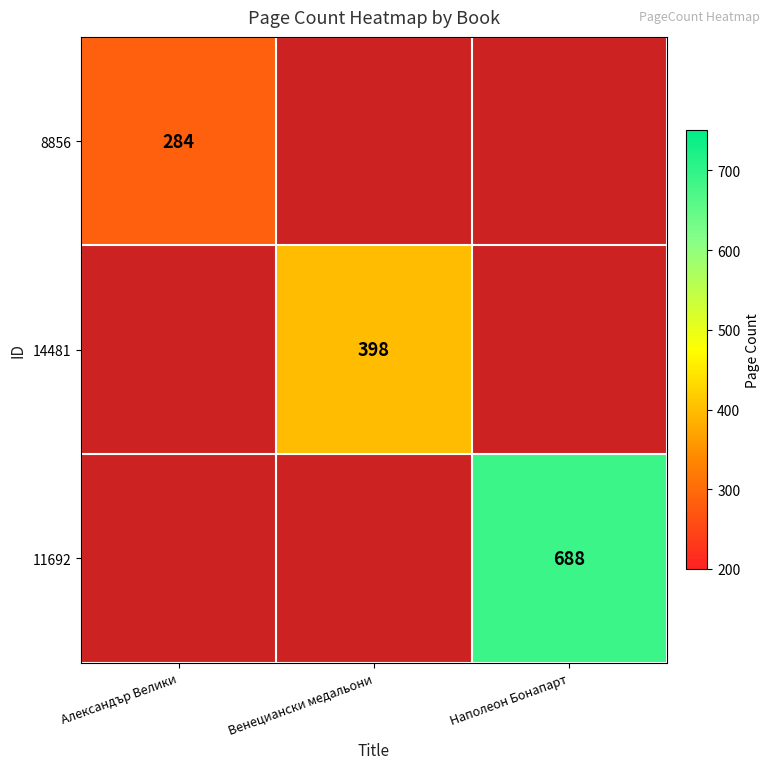

The 11692 series shows 688 at Наполеон Бонапарт. True or false?

True